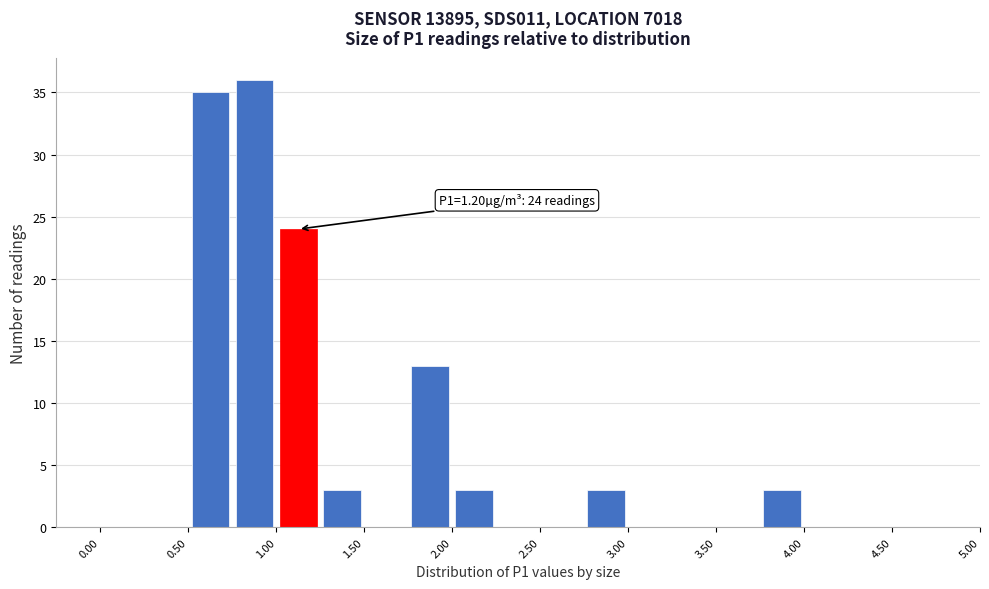

Which range on the x-axis has the tallest bar?

0.75 to 1.00